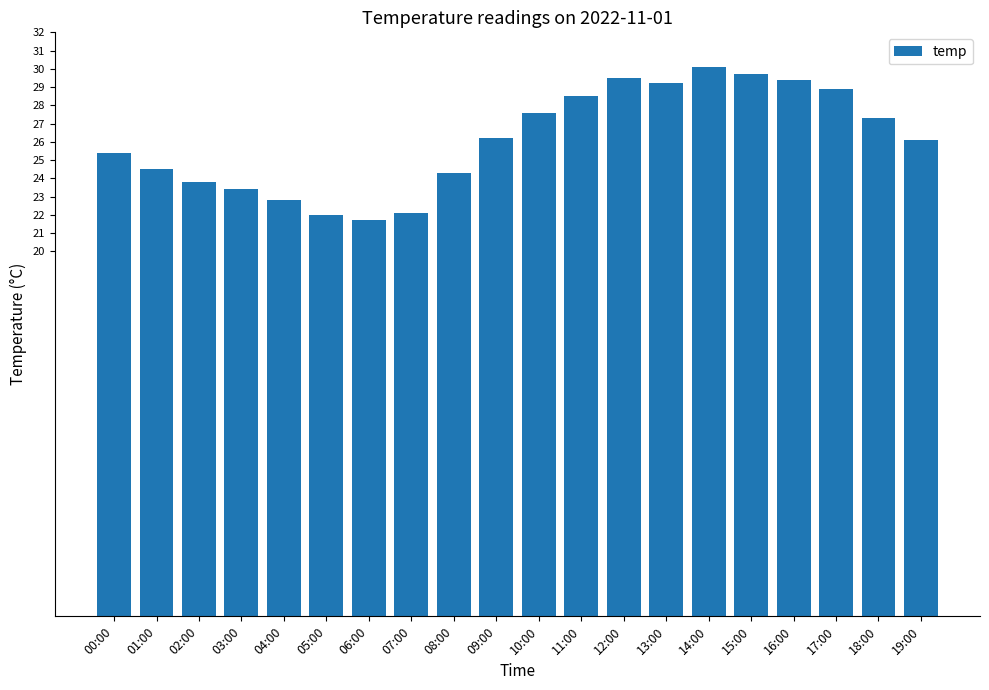

What position from the right is 01:00?

19